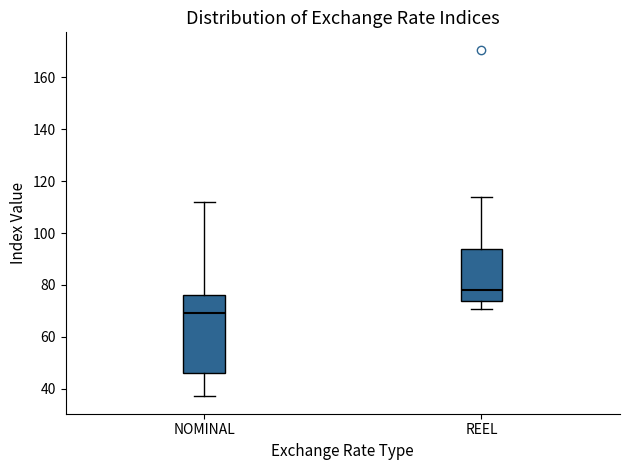

Reading left to right, transcribe this box plot: for each box, give where its median line is, the range the box spans, and where its two whiskers end, as read against the y-axis. The values are not printed on the chart, so give them approximately, as read against the axis.

NOMINAL: median 70, box 46 to 76, whiskers 38 to 112
REEL: median 78, box 74 to 94, whiskers 70 to 114